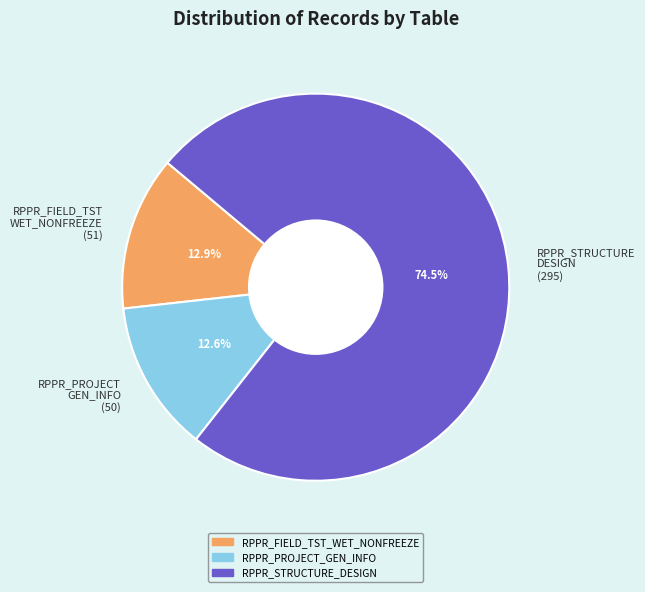

Count the number of slices in the pie.

3